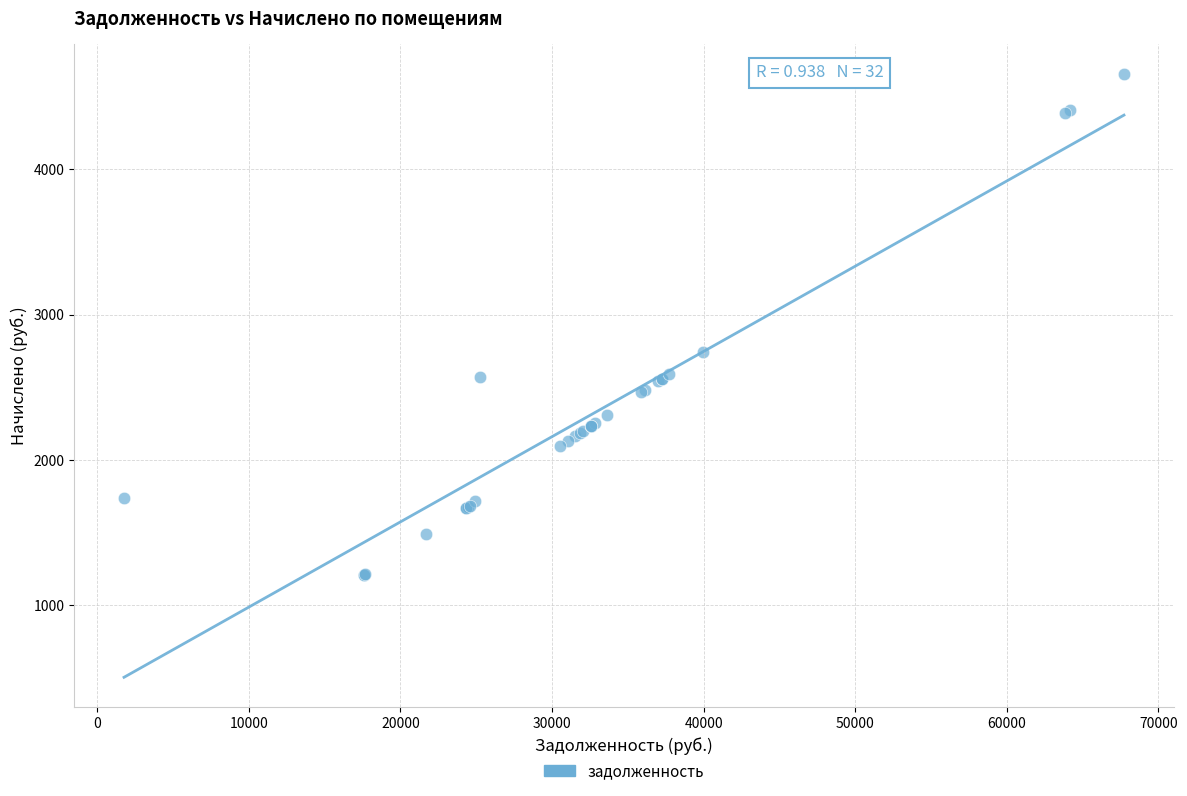

What Y value in the scatter plot is closest to 2930?

2745.7